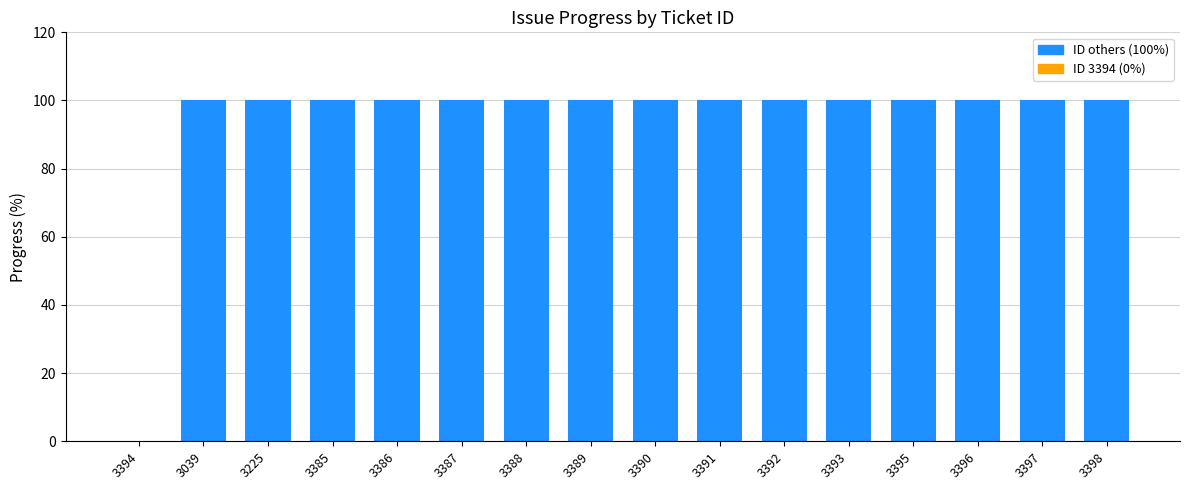

What is the sum of all values?

1500